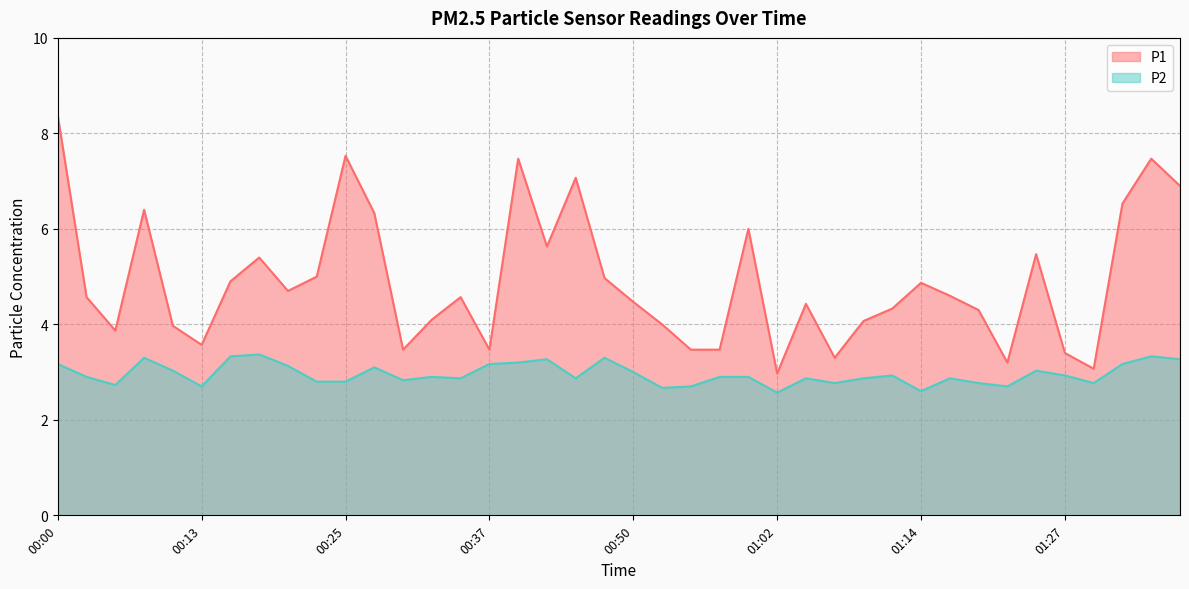

How many interior local valleys does the P1 series have?

10